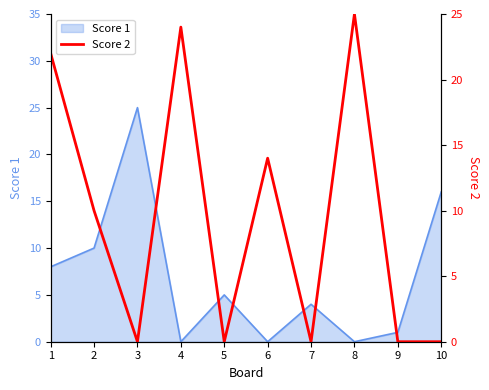

True or false: Score 1 has a value of 8 at 1.

True